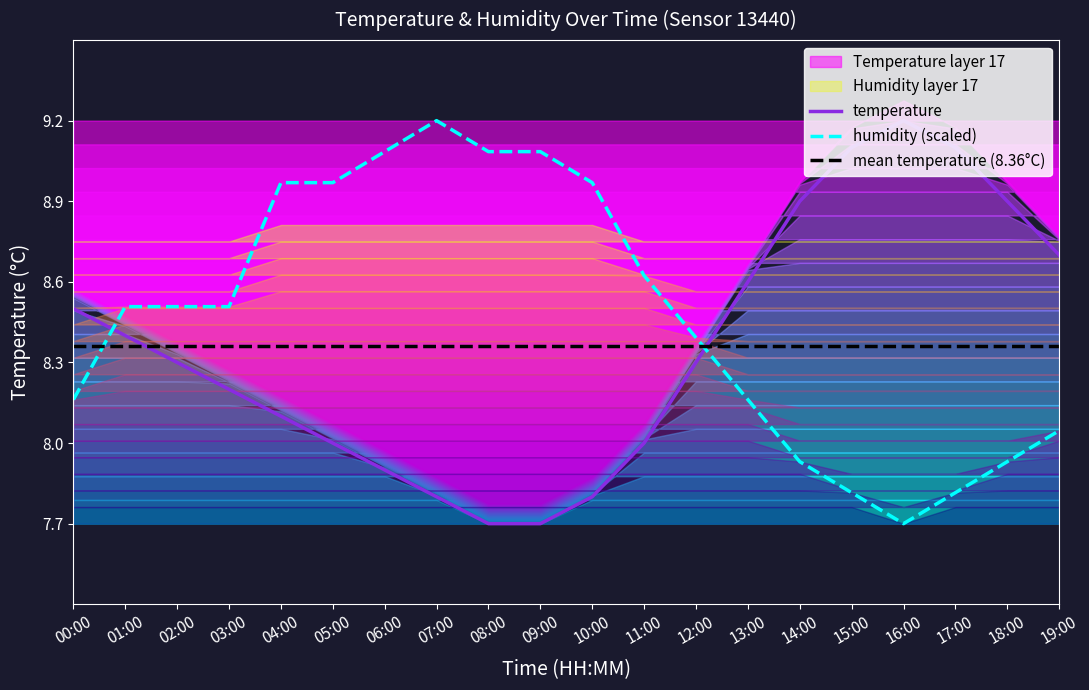

The humidity (scaled) series shows 5.0 at 06:00. True or false?

False